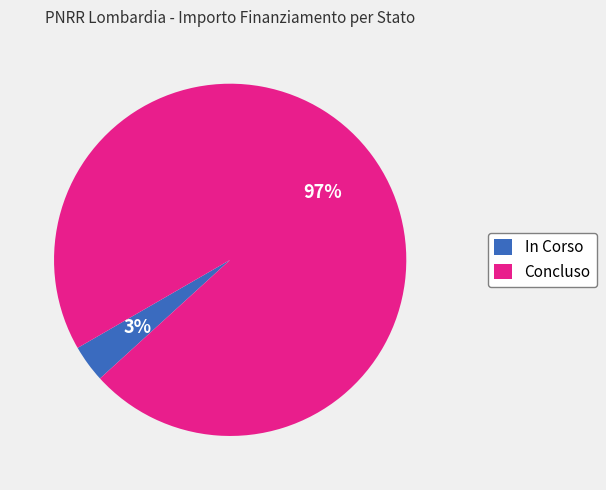

Is there a majority slice in this chart?

Yes